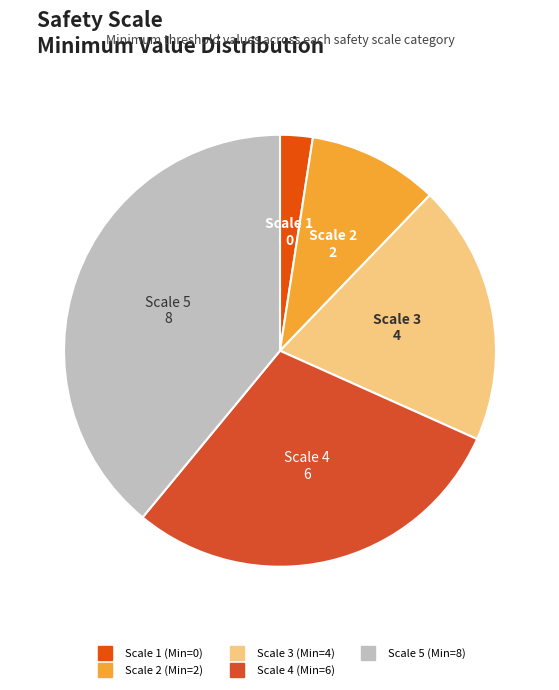

Which slice is the smallest?

Scale 1